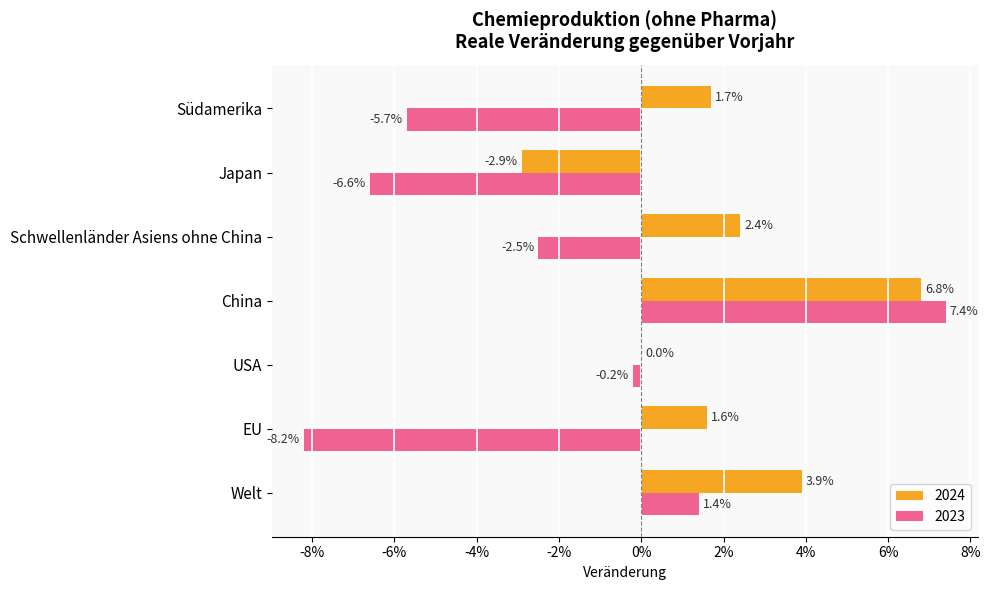

What are all the series names shown in the legend?

2024, 2023